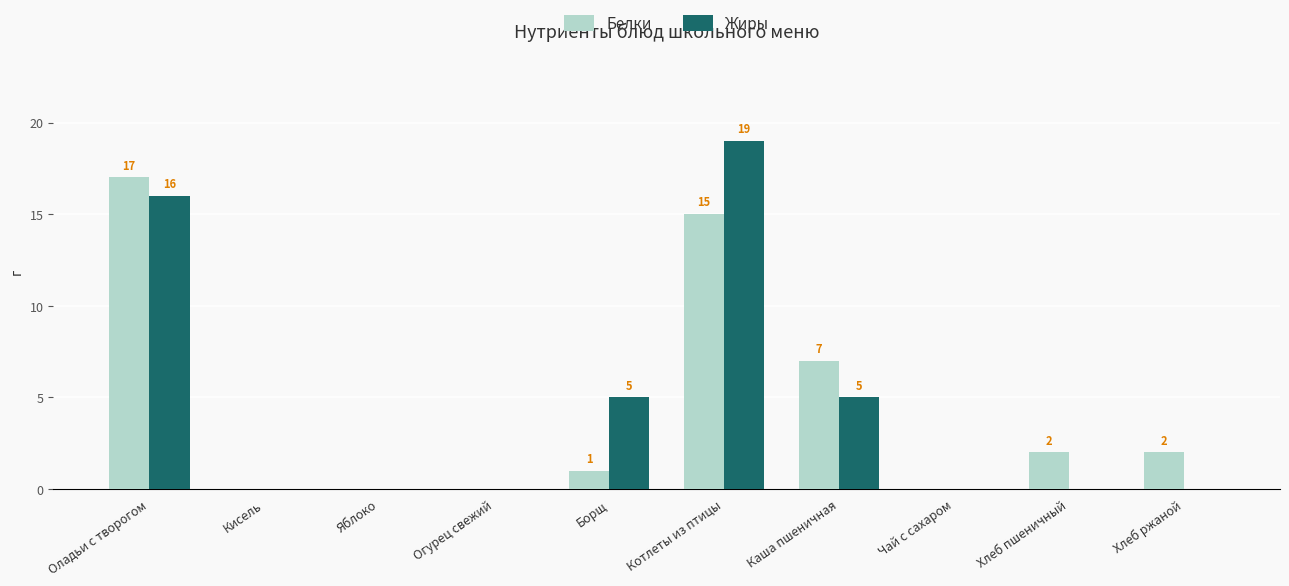

What is the spread (max minus min) of values at Котлеты из птицы?

4